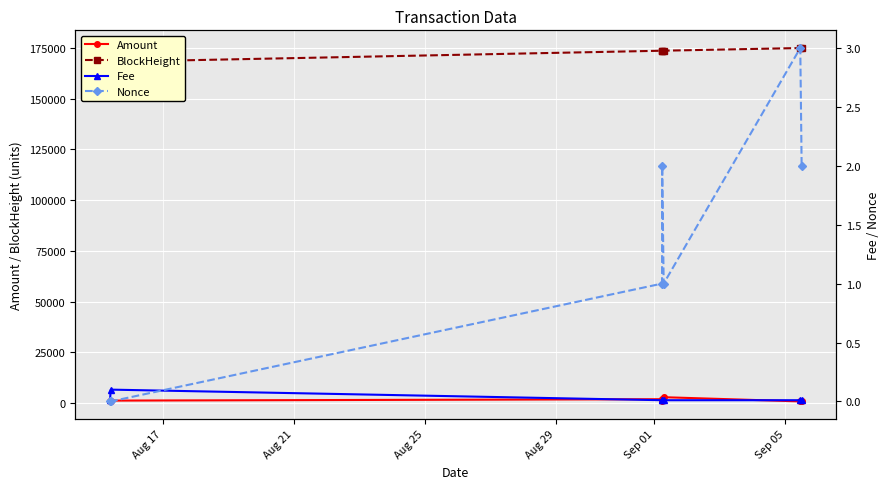

True or false: Fee has more than 0 points higher than both neighbors.

True